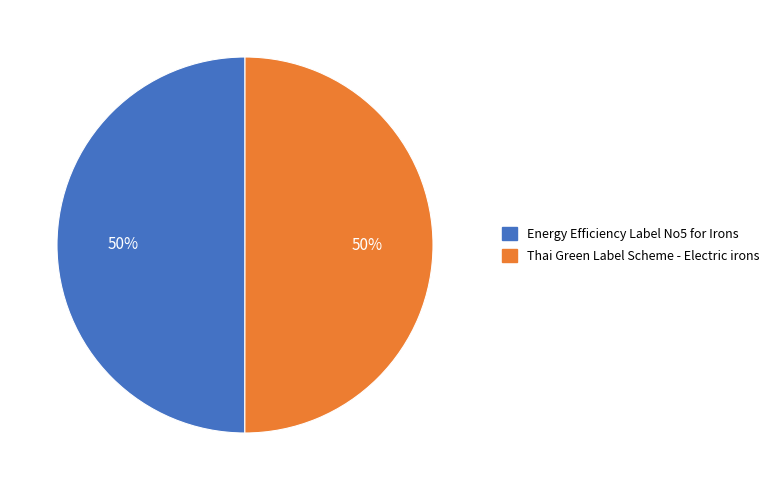

Approximately how many times larger is the value at Thai Green Label Scheme - Electric irons compared to Energy Efficiency Label No5 for Irons?

1.0